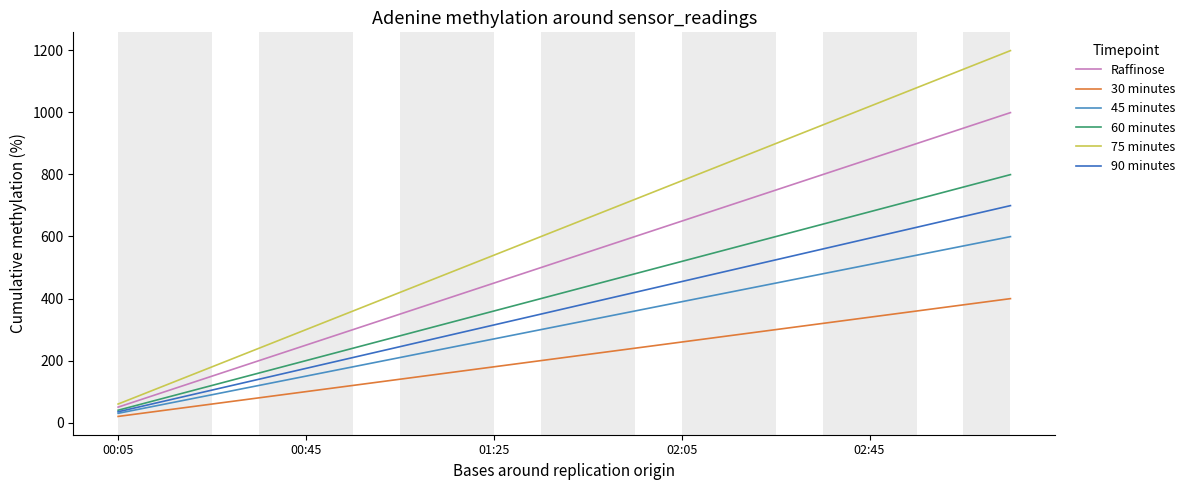

True or false: 75 minutes and Raffinose cross at least once.

False